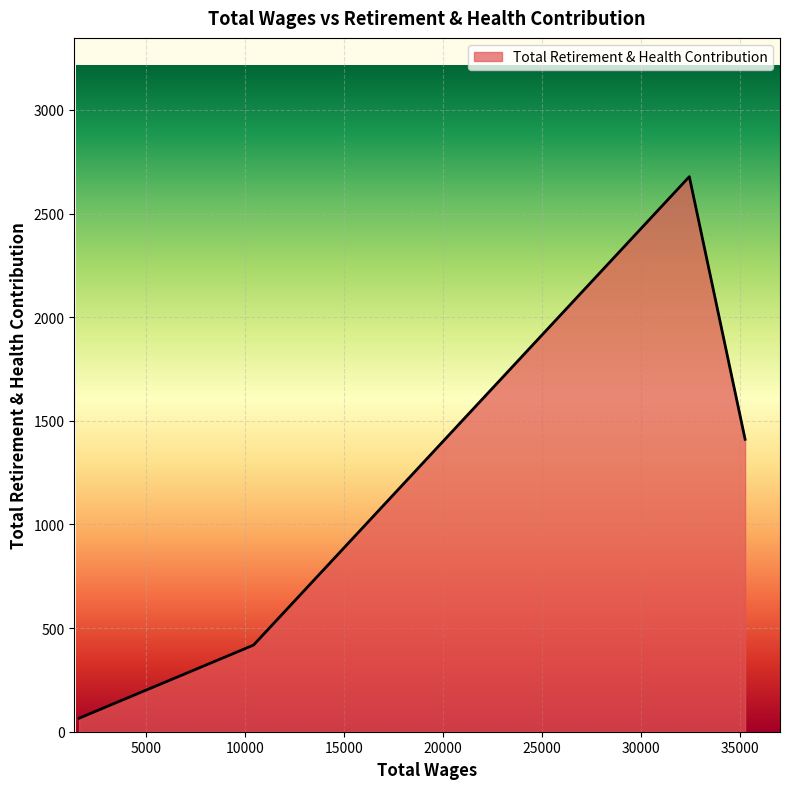

What is the sum of all values?

4963